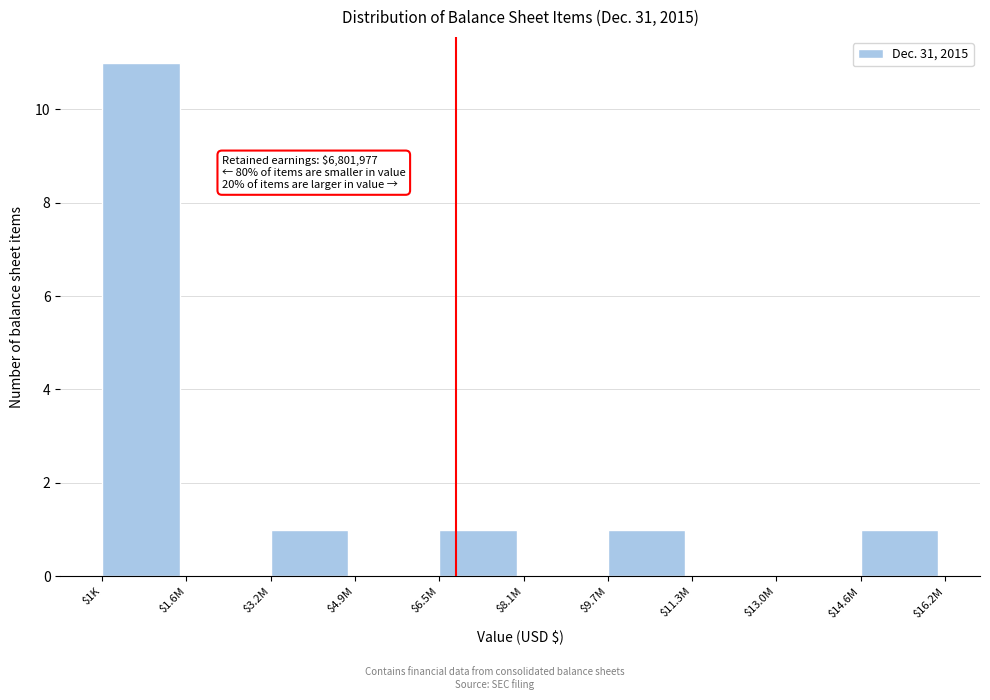

At which category does the chart reach its peak across all series?

$1K